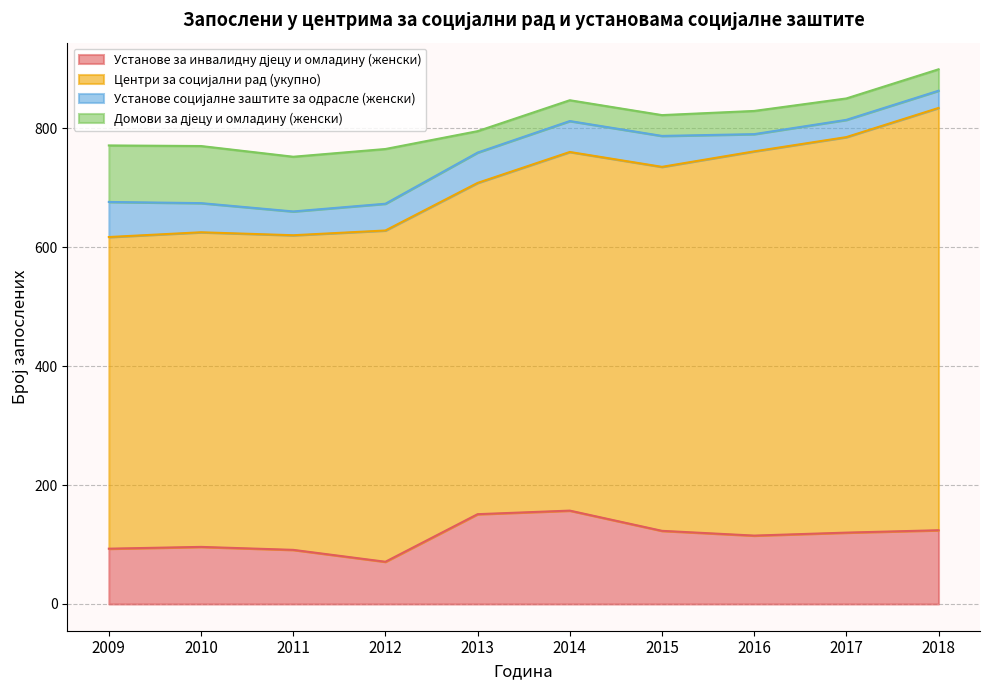

Which category has the lowest value across all series?

2016